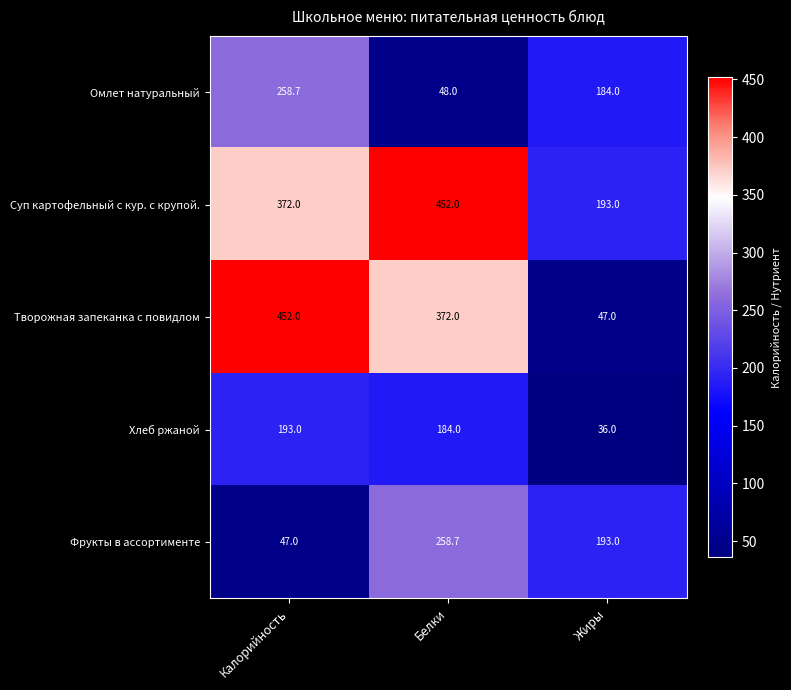

Reading left to right, list all the values displayed in this chart.

Омлет натуральный: 258.7	48.0	184.0
Суп картофельный с кур. с крупой.: 372.0	452.0	193.0
Творожная запеканка с повидлом: 452.0	372.0	47.0
Хлеб ржаной: 193.0	184.0	36.0
Фрукты в ассортименте: 47.0	258.7	193.0